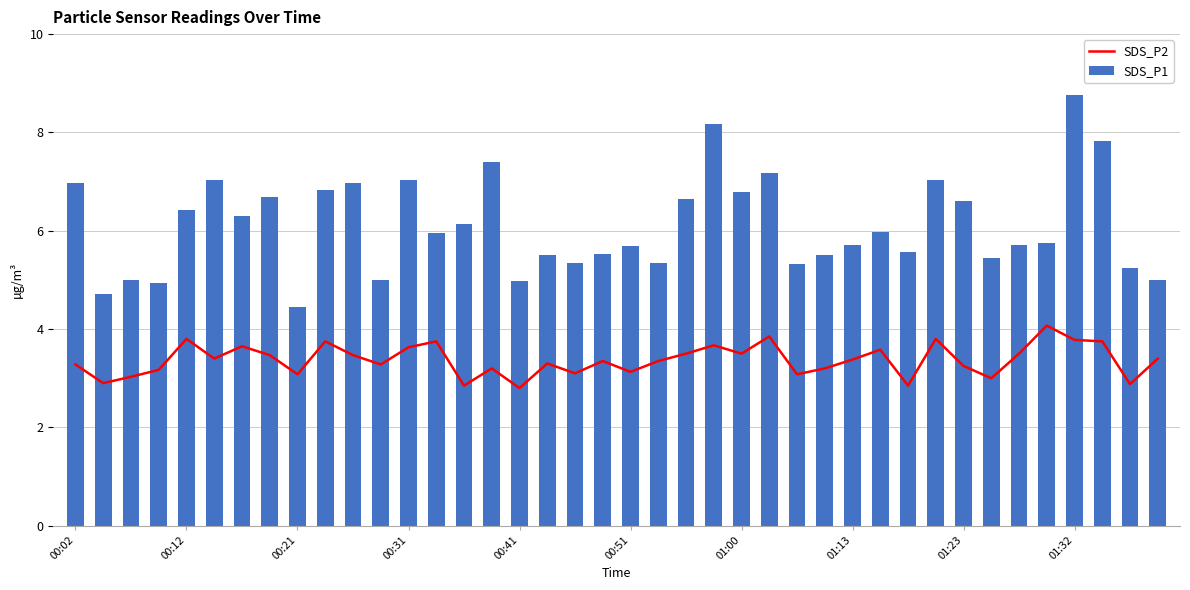

What is the sum of the SDS_P1 values at 01:00 and 01:23?

13.4